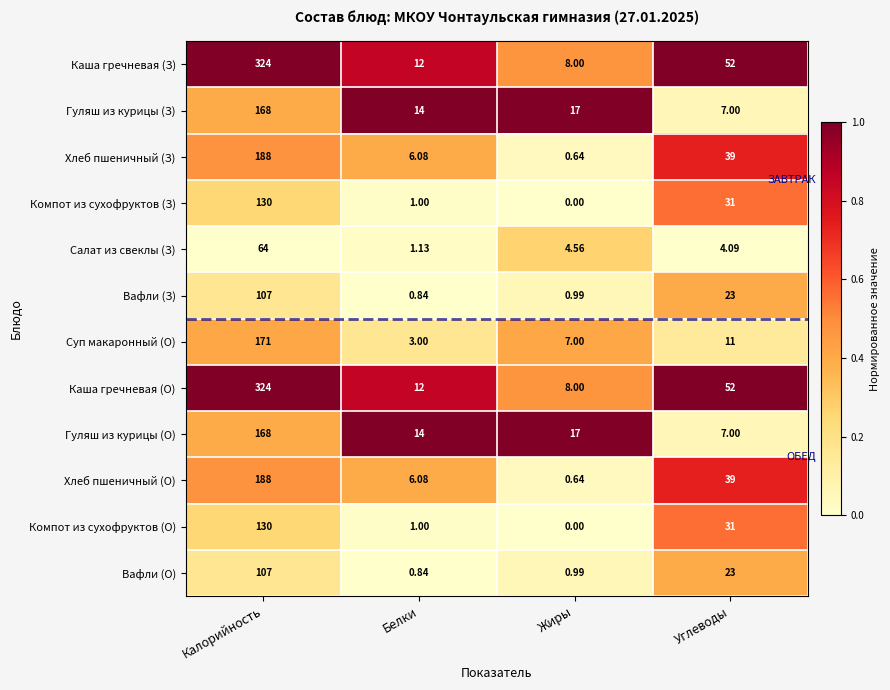

Rank the categories by Хлеб пшеничный (З) value from highest to lowest.

Калорийность, Углеводы, Белки, Жиры